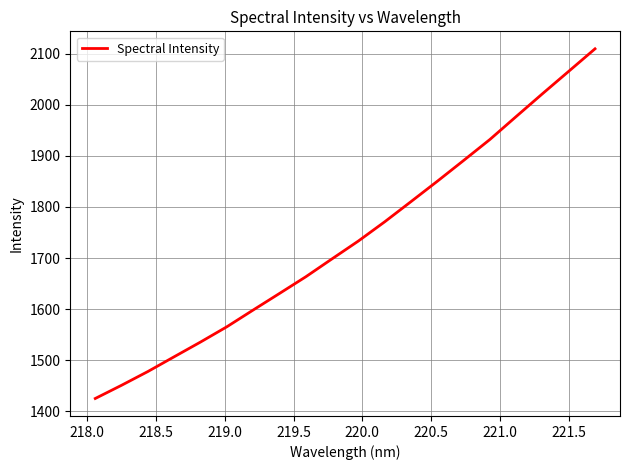

What is the minimum value shown in the chart?

1425.0